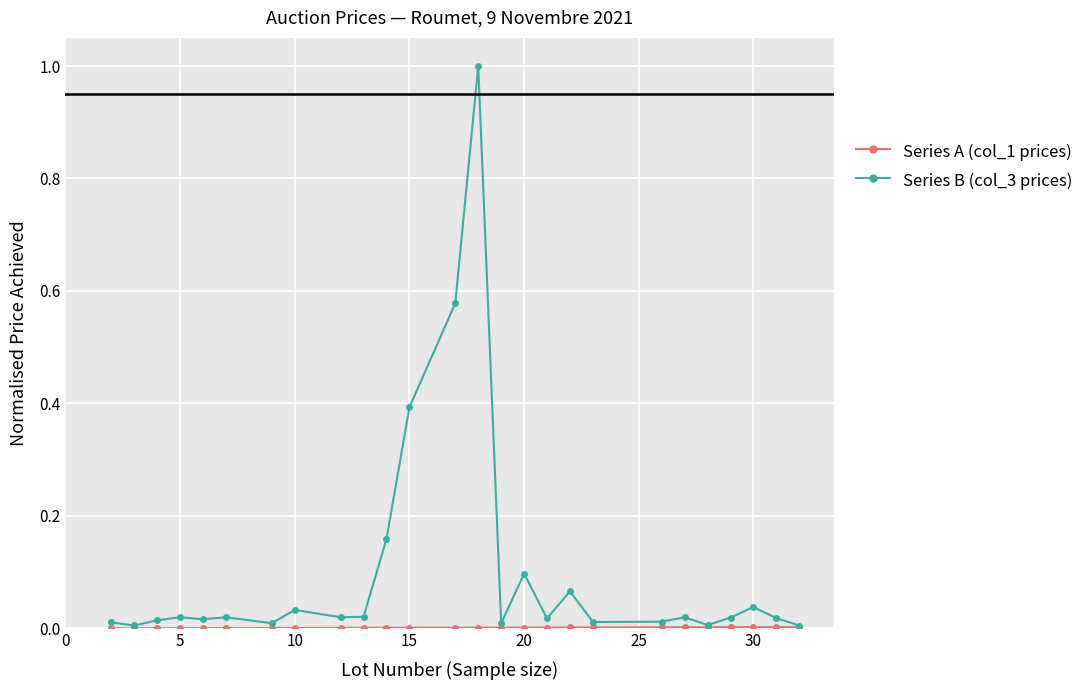

Which series has the largest range (max minus min)?

Series B (col_3 prices)